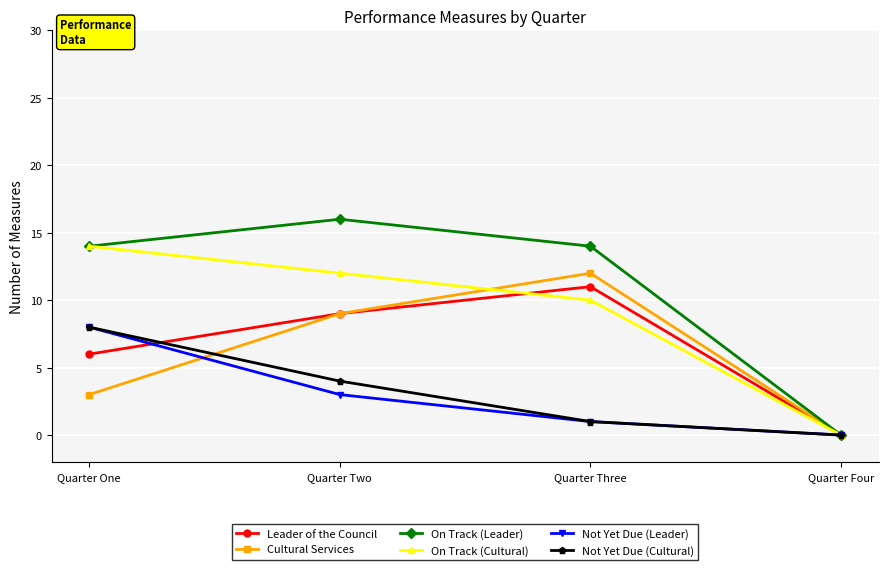

Which series has the largest range (max minus min)?

On Track (Leader)